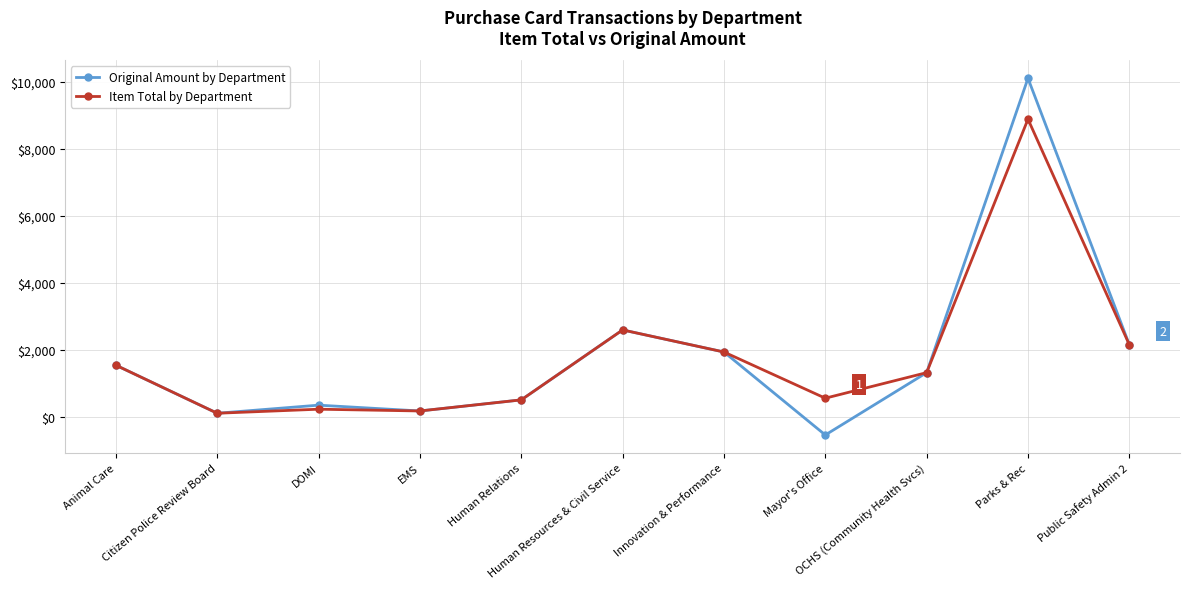

What is the label of the 5th point from the right?

Innovation & Performance